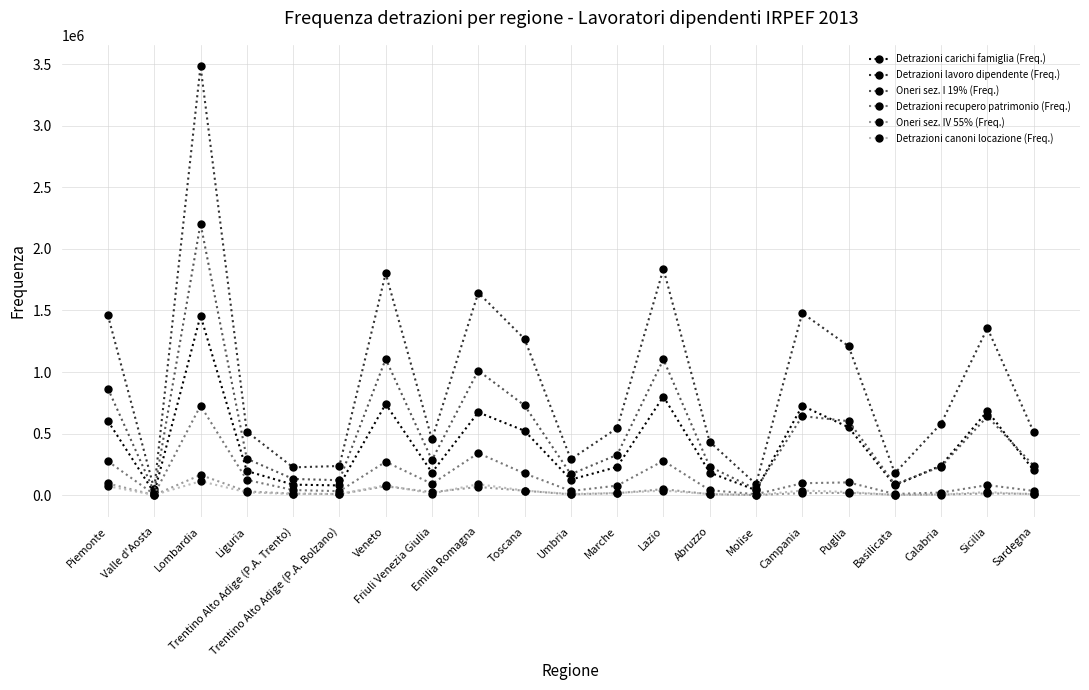

How many categories are shown in the chart?

21